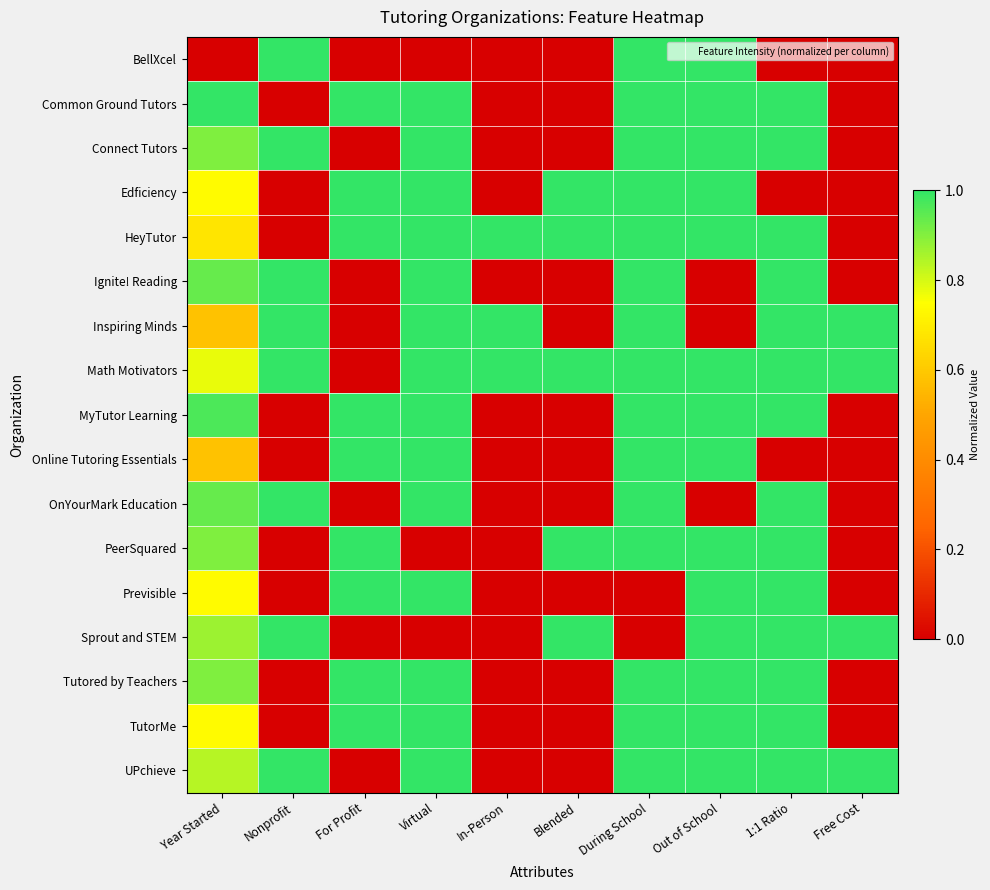

Reading left to right, extract all data points from this chart.

BellXcel: Year Started=0.0	Nonprofit=1.0	For Profit=0.0	Virtual=0.0	In-Person=0.0	Blended=0.0	During School=1.0	Out of School=1.0	1:1 Ratio=0.0	Free Cost=0.0
Common Ground Tutors: Year Started=1.0	Nonprofit=0.0	For Profit=1.0	Virtual=1.0	In-Person=0.0	Blended=0.0	During School=1.0	Out of School=1.0	1:1 Ratio=1.0	Free Cost=0.0
Connect Tutors: Year Started=0.9	Nonprofit=1.0	For Profit=0.0	Virtual=1.0	In-Person=0.0	Blended=0.0	During School=1.0	Out of School=1.0	1:1 Ratio=1.0	Free Cost=0.0
Edficiency: Year Started=0.7	Nonprofit=0.0	For Profit=1.0	Virtual=1.0	In-Person=0.0	Blended=1.0	During School=1.0	Out of School=1.0	1:1 Ratio=0.0	Free Cost=0.0
HeyTutor: Year Started=0.7	Nonprofit=0.0	For Profit=1.0	Virtual=1.0	In-Person=1.0	Blended=1.0	During School=1.0	Out of School=1.0	1:1 Ratio=1.0	Free Cost=0.0
Ignite! Reading: Year Started=0.9	Nonprofit=1.0	For Profit=0.0	Virtual=1.0	In-Person=0.0	Blended=0.0	During School=1.0	Out of School=0.0	1:1 Ratio=1.0	Free Cost=0.0
Inspiring Minds: Year Started=0.6	Nonprofit=1.0	For Profit=0.0	Virtual=1.0	In-Person=1.0	Blended=0.0	During School=1.0	Out of School=0.0	1:1 Ratio=1.0	Free Cost=1.0
Math Motivators: Year Started=0.8	Nonprofit=1.0	For Profit=0.0	Virtual=1.0	In-Person=1.0	Blended=1.0	During School=1.0	Out of School=1.0	1:1 Ratio=1.0	Free Cost=1.0
MyTutor Learning: Year Started=1.0	Nonprofit=0.0	For Profit=1.0	Virtual=1.0	In-Person=0.0	Blended=0.0	During School=1.0	Out of School=1.0	1:1 Ratio=1.0	Free Cost=0.0
Online Tutoring Essentials: Year Started=0.6	Nonprofit=0.0	For Profit=1.0	Virtual=1.0	In-Person=0.0	Blended=0.0	During School=1.0	Out of School=1.0	1:1 Ratio=0.0	Free Cost=0.0
OnYourMark Education: Year Started=0.9	Nonprofit=1.0	For Profit=0.0	Virtual=1.0	In-Person=0.0	Blended=0.0	During School=1.0	Out of School=0.0	1:1 Ratio=1.0	Free Cost=0.0
PeerSquared: Year Started=0.9	Nonprofit=0.0	For Profit=1.0	Virtual=0.0	In-Person=0.0	Blended=1.0	During School=1.0	Out of School=1.0	1:1 Ratio=1.0	Free Cost=0.0
Previsible: Year Started=0.7	Nonprofit=0.0	For Profit=1.0	Virtual=1.0	In-Person=0.0	Blended=0.0	During School=0.0	Out of School=1.0	1:1 Ratio=1.0	Free Cost=0.0
Sprout and STEM: Year Started=0.9	Nonprofit=1.0	For Profit=0.0	Virtual=0.0	In-Person=0.0	Blended=1.0	During School=0.0	Out of School=1.0	1:1 Ratio=1.0	Free Cost=1.0
Tutored by Teachers: Year Started=0.9	Nonprofit=0.0	For Profit=1.0	Virtual=1.0	In-Person=0.0	Blended=0.0	During School=1.0	Out of School=1.0	1:1 Ratio=1.0	Free Cost=0.0
TutorMe: Year Started=0.7	Nonprofit=0.0	For Profit=1.0	Virtual=1.0	In-Person=0.0	Blended=0.0	During School=1.0	Out of School=1.0	1:1 Ratio=1.0	Free Cost=0.0
UPchieve: Year Started=0.8	Nonprofit=1.0	For Profit=0.0	Virtual=1.0	In-Person=0.0	Blended=0.0	During School=1.0	Out of School=1.0	1:1 Ratio=1.0	Free Cost=1.0